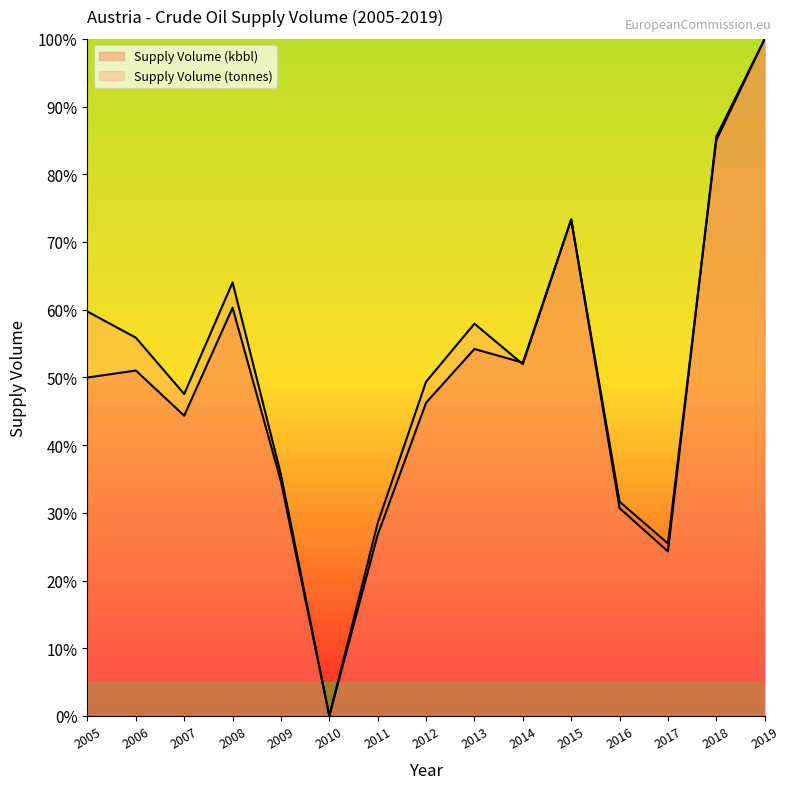

The Supply Volume (tonnes) series shows 57.9 at 2013. True or false?

True